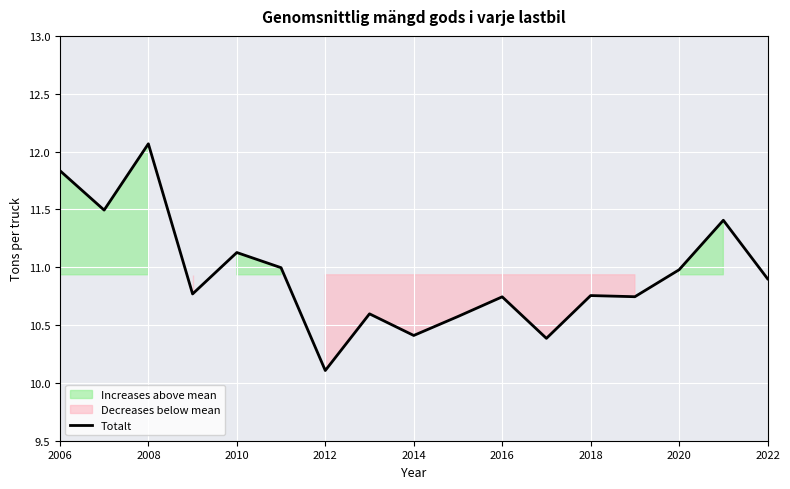

The Totalt series shows 11.1 at 2010. True or false?

True